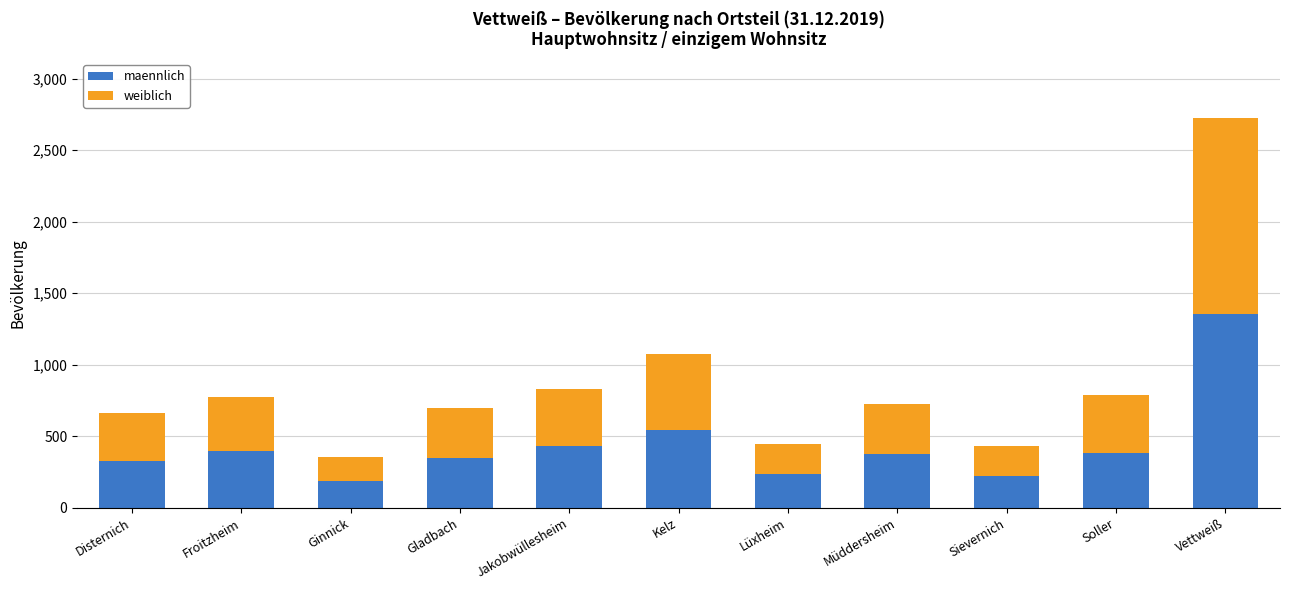

Is it true that maennlich equals 588 at Müddersheim?

False